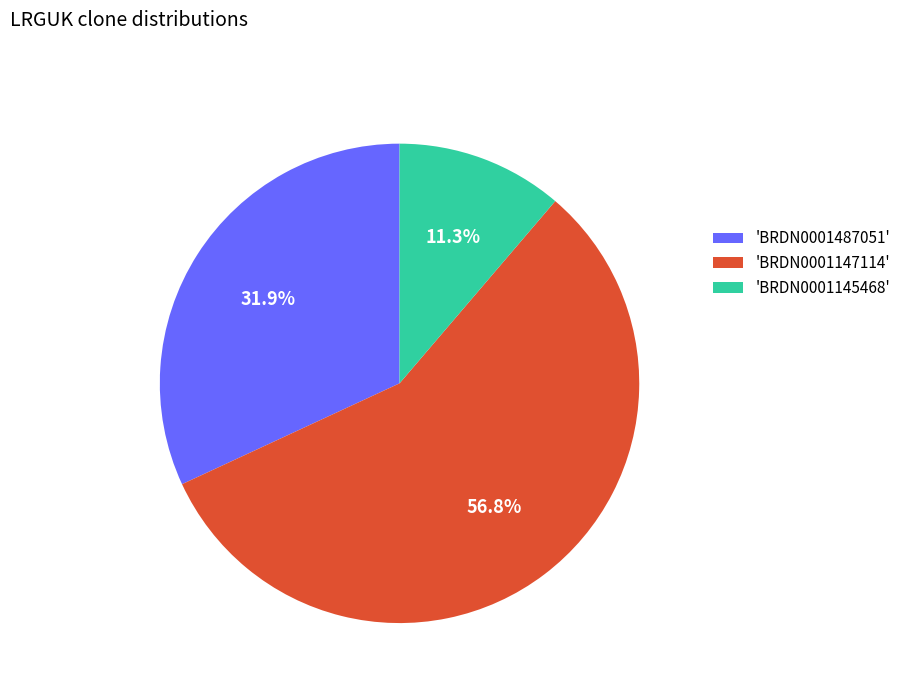

What is the smallest slice in the pie chart?

'BRDN0001145468'